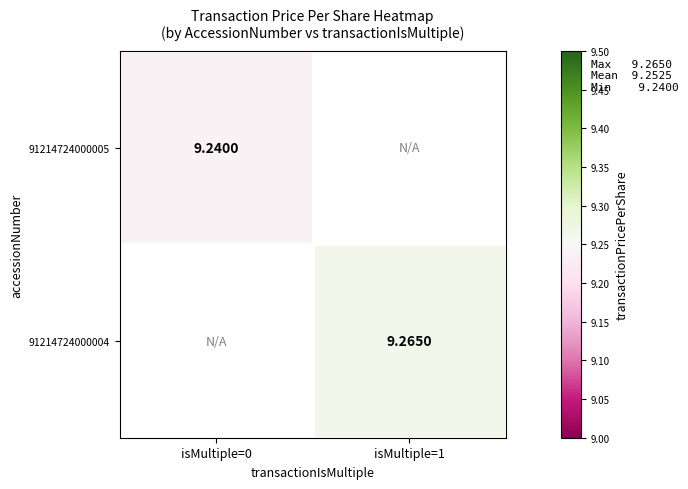

Is the value of 91214724000004 at isMultiple=1 greater than the value of 91214724000005 at isMultiple=1?

No